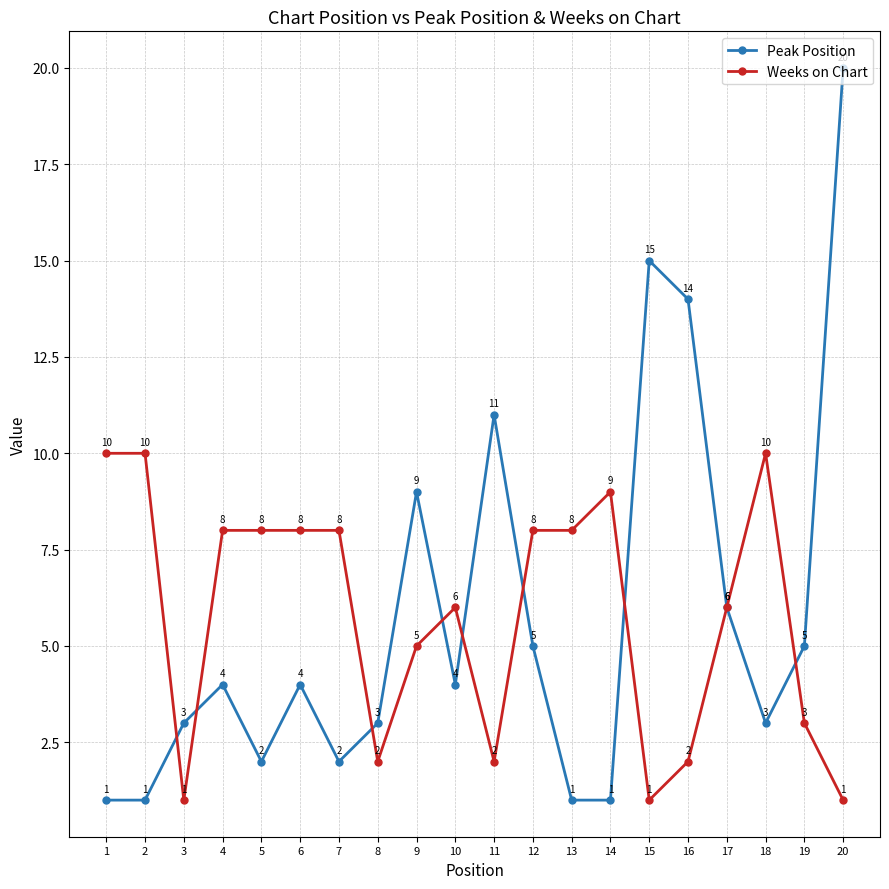

Reading left to right, list all the values displayed in this chart.

Peak Position: 1=1	2=1	3=3	4=4	5=2	6=4	7=2	8=3	9=9	10=4	11=11	12=5	13=1	14=1	15=15	16=14	17=6	18=3	19=5	20=20
Weeks on Chart: 1=10	2=10	3=1	4=8	5=8	6=8	7=8	8=2	9=5	10=6	11=2	12=8	13=8	14=9	15=1	16=2	17=6	18=10	19=3	20=1